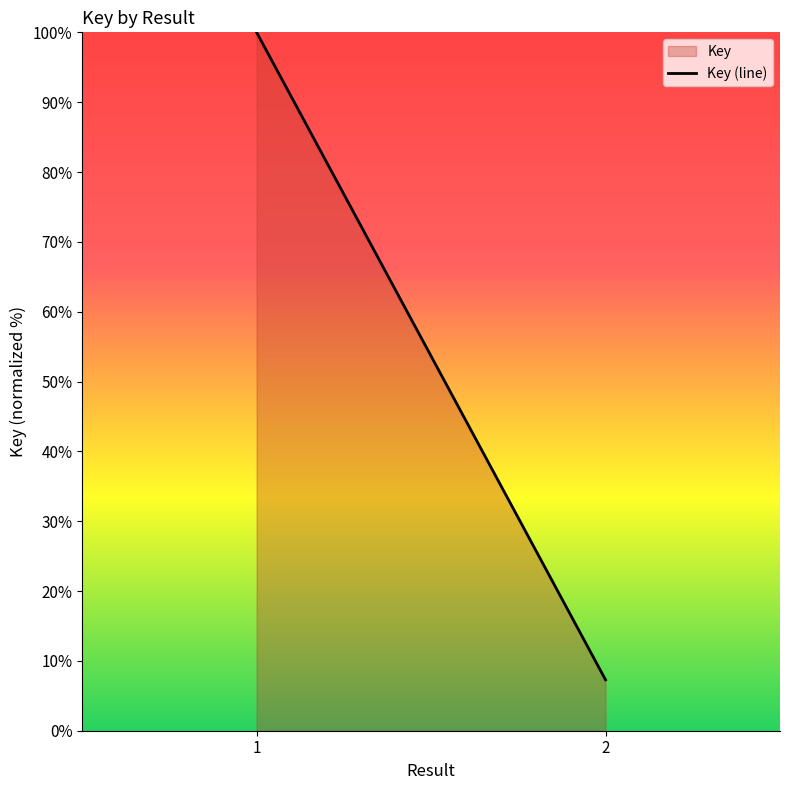

Count the number of categories in the chart.

2